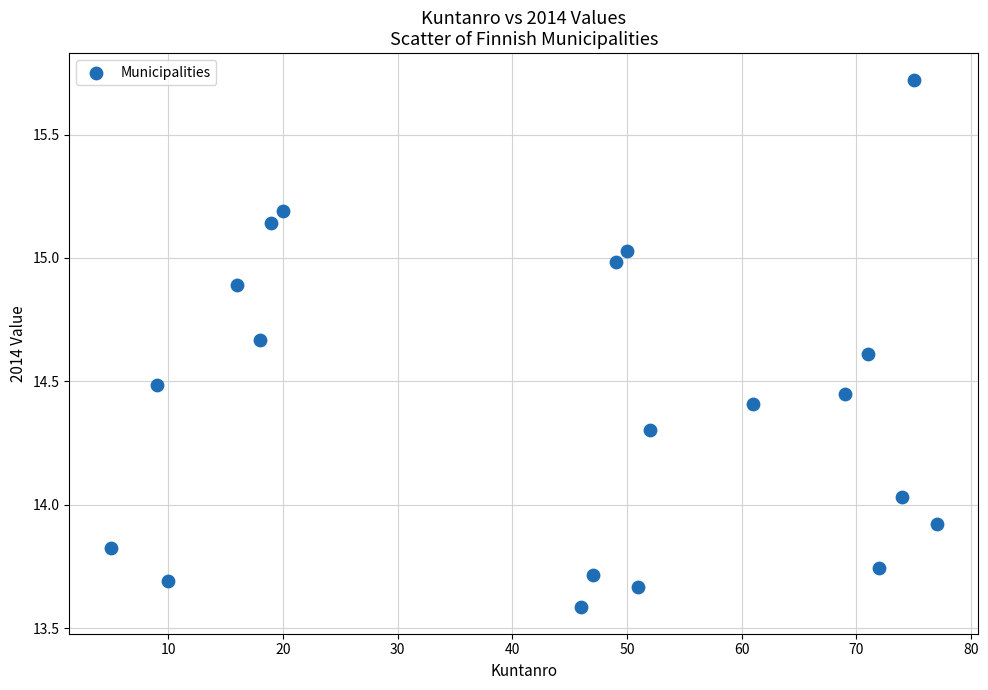

What is the range of Y values (max minus min)?

2.1